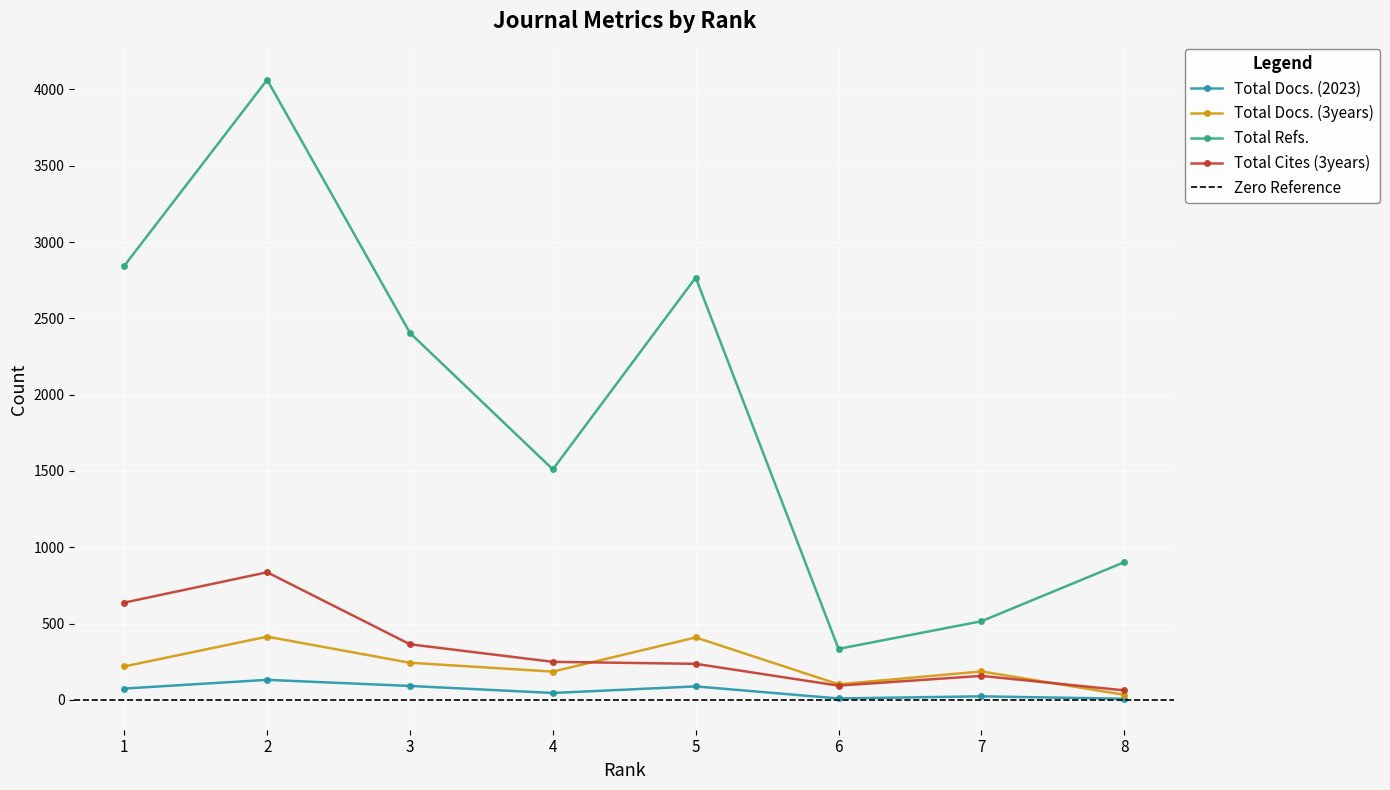

What is the spread (max minus min) of values at 1?

2770